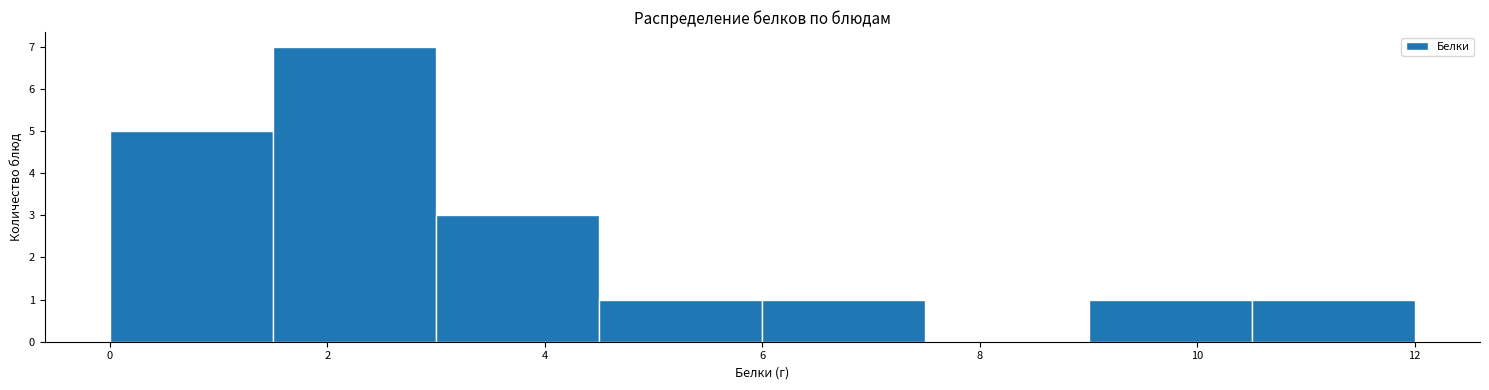

What is the height of the bar covering 1.5 to 3.0 on the x-axis? Neither the bar edges nor the heights are printed on the chart, so give them approximately, as read against the axes.

7